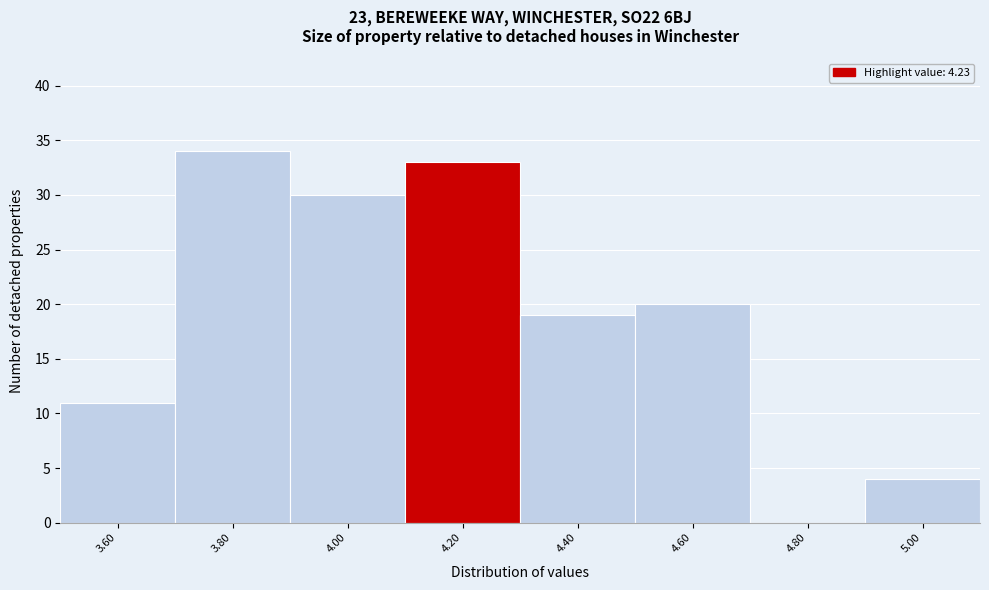

Reading right to left, extract all data points from this chart.

5.00=4	4.80=0	4.60=20	4.40=19	4.20=33	4.00=30	3.80=34	3.60=11